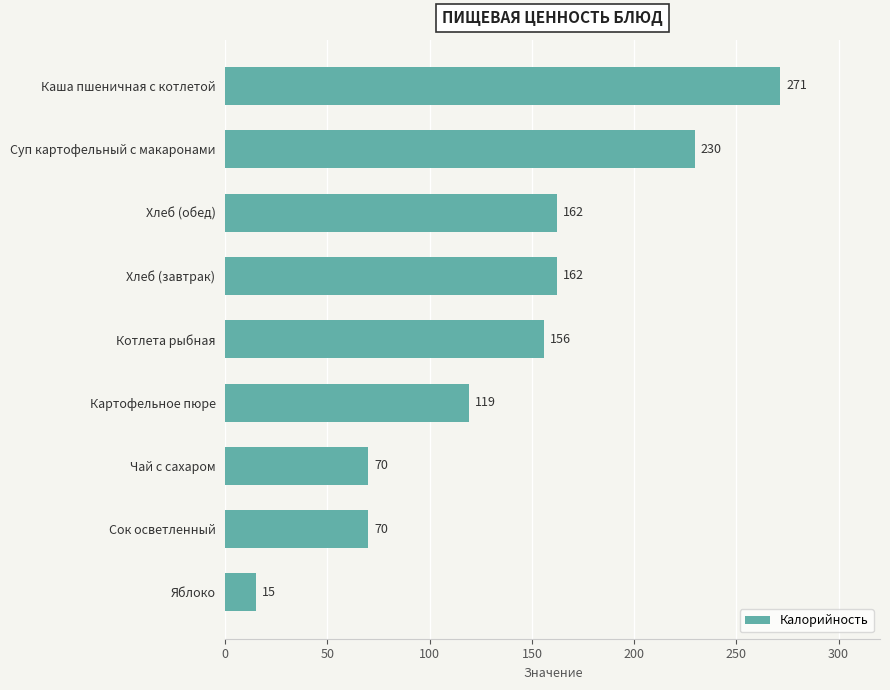

True or false: the data shows 70.0 at Сок осветленный.

True